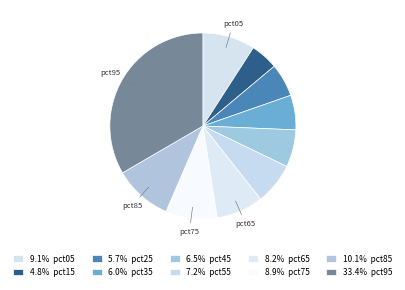

Count the number of slices in the pie.

10